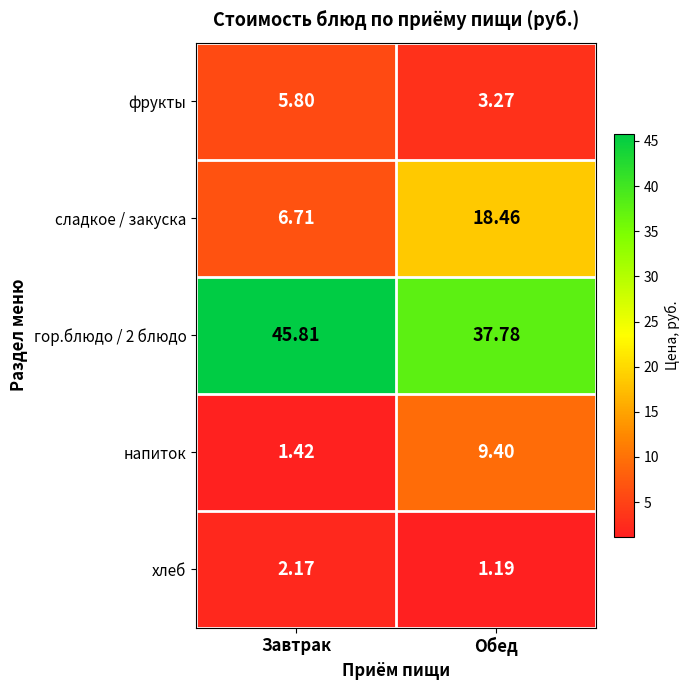

List the labels in order of гор.блюдо / 2 блюдо value, smallest first.

Обед, Завтрак